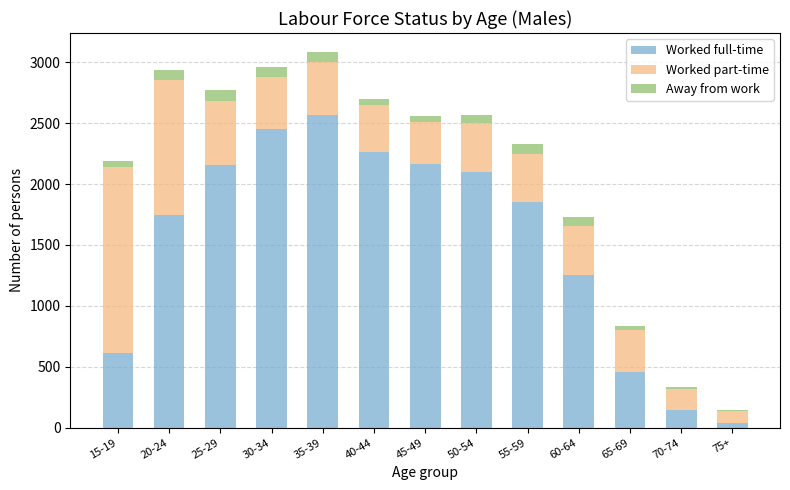

What is the maximum value for Worked full-time?

2564